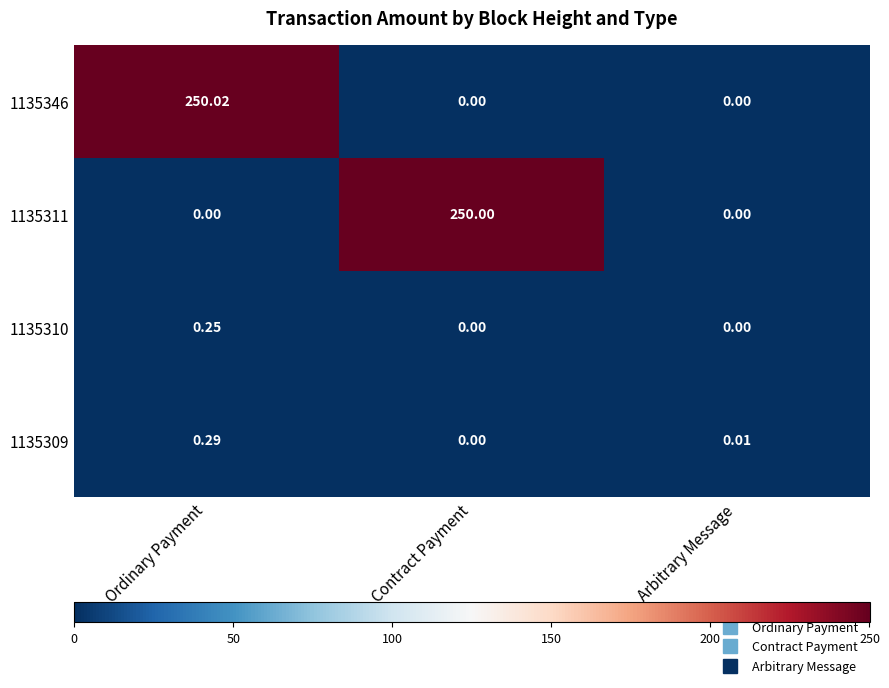

At which category is the sum across all series the highest?

Ordinary Payment